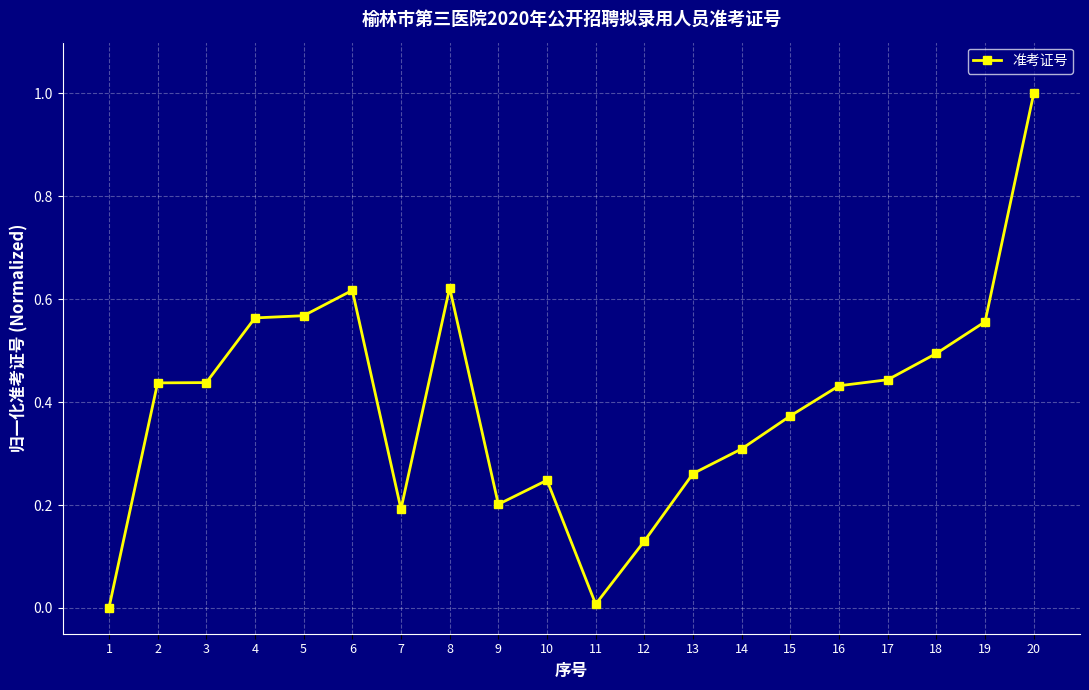

The chart shows a value of 0.2 at 10. True or false?

True